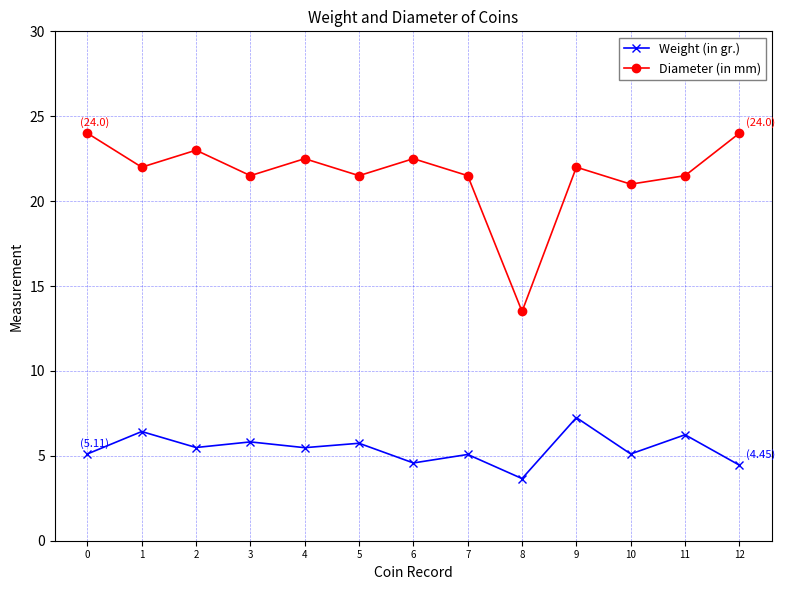

Is the value of Diameter (in mm) at 3 greater than the value of Weight (in gr.) at 12?

Yes